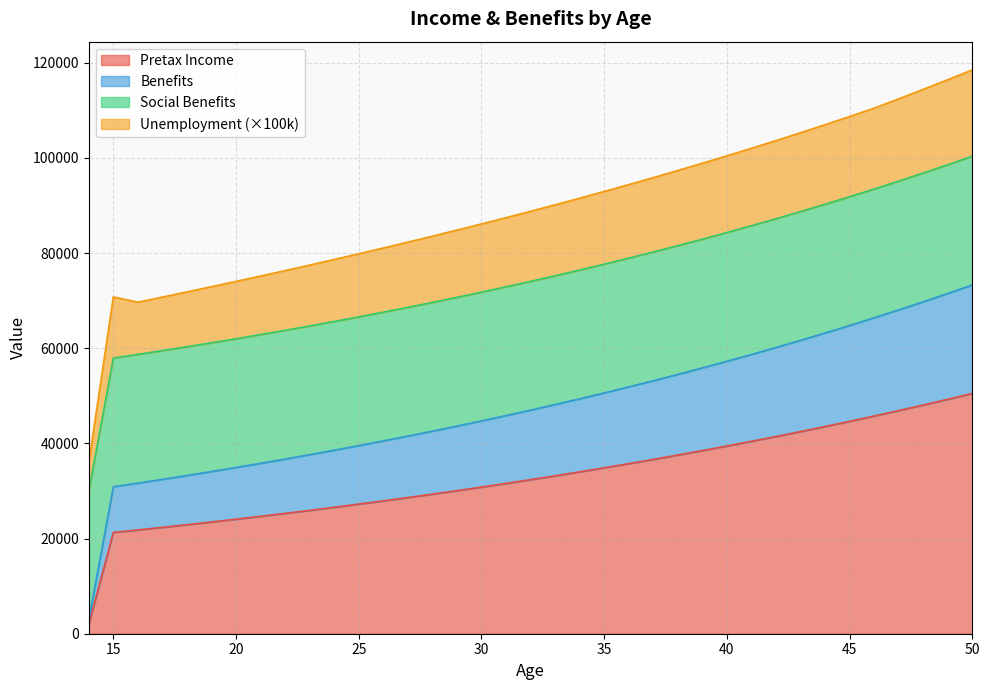

What is the highest value of the Pretax Income series?

50493.4